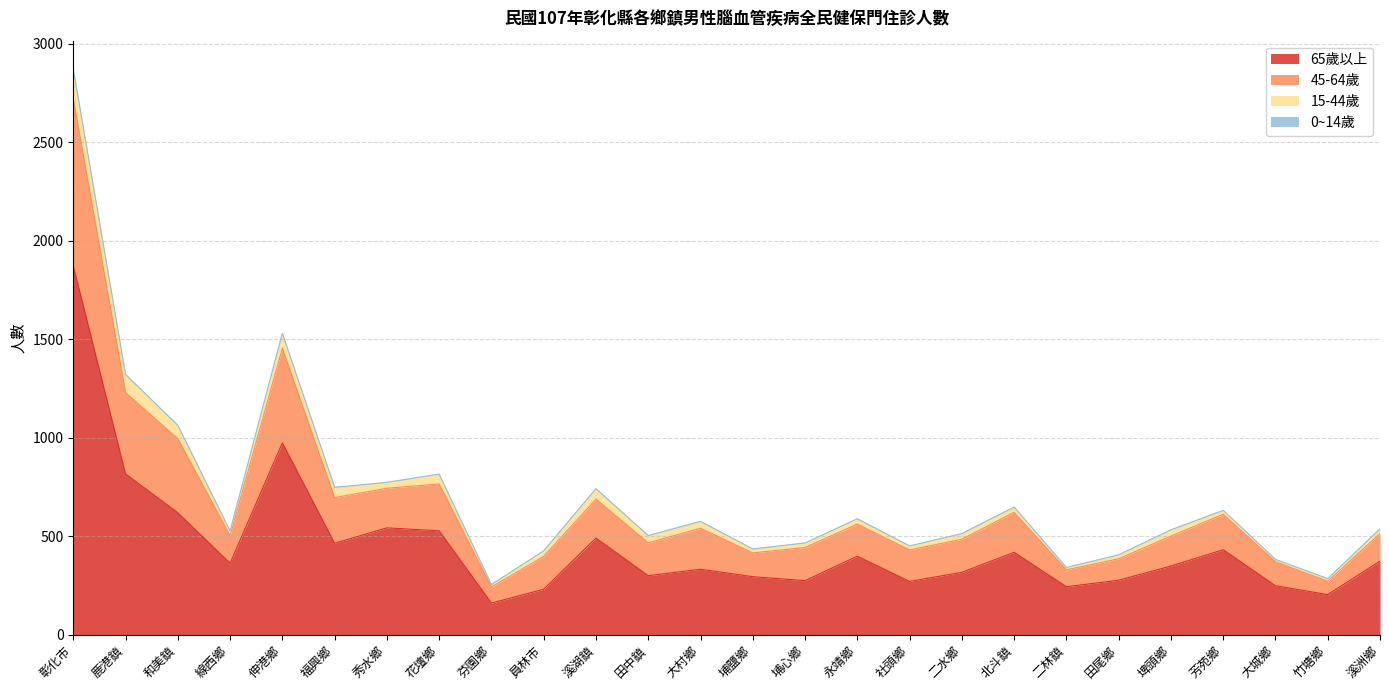

Between 伸港鄉 and 鹿港鎮, which is larger?

伸港鄉